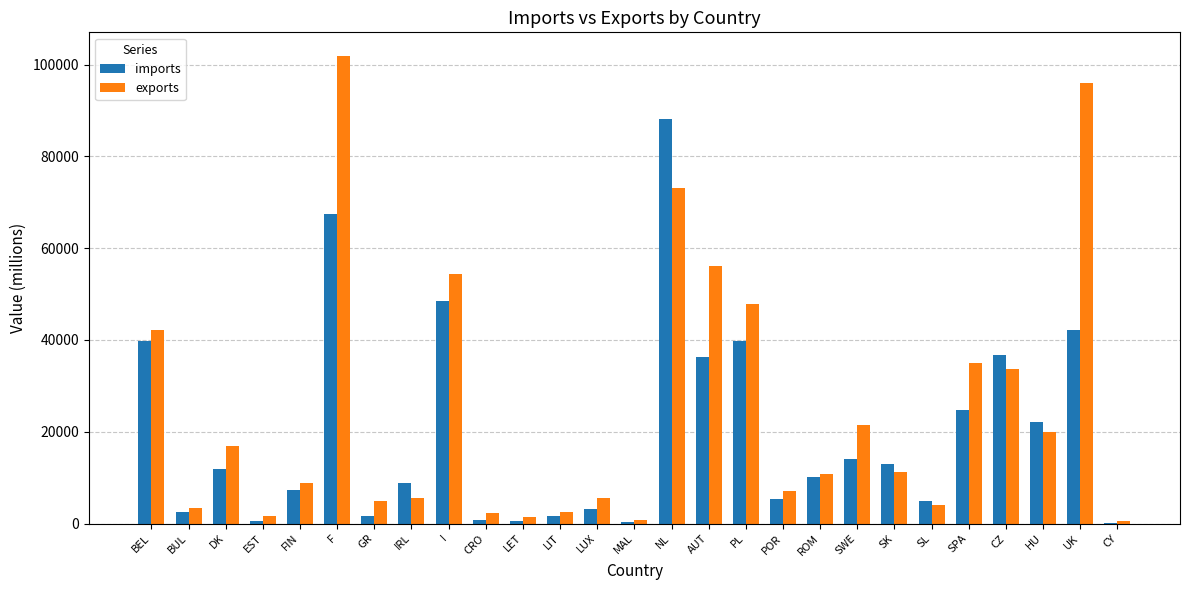

What is the maximum value for exports?

101957